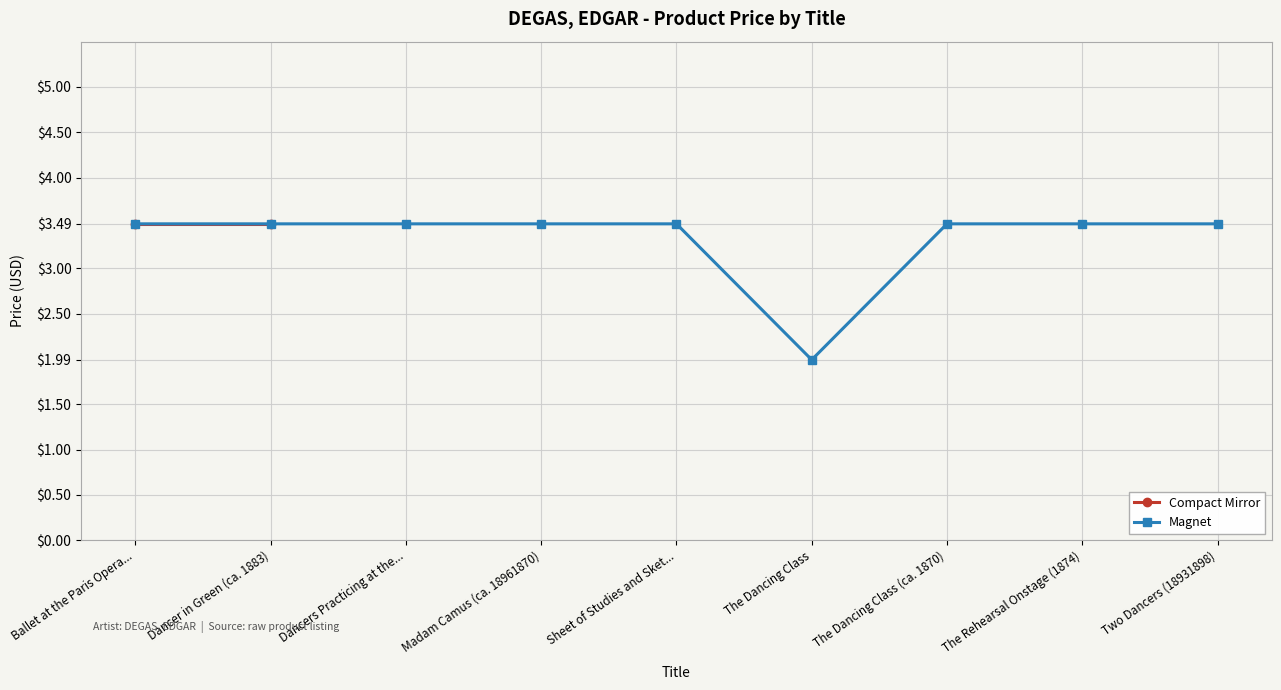

What is the approximate value of Magnet at Madam Camus (ca. 18961870)?

3.5